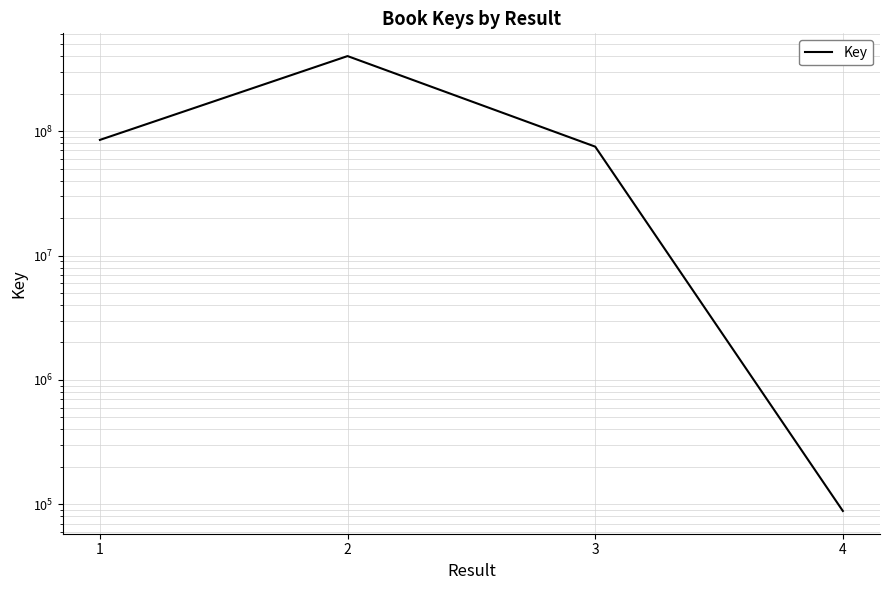

Reading left to right, transcribe all the data shown in this chart.

85047079	401374459	75069775	88365